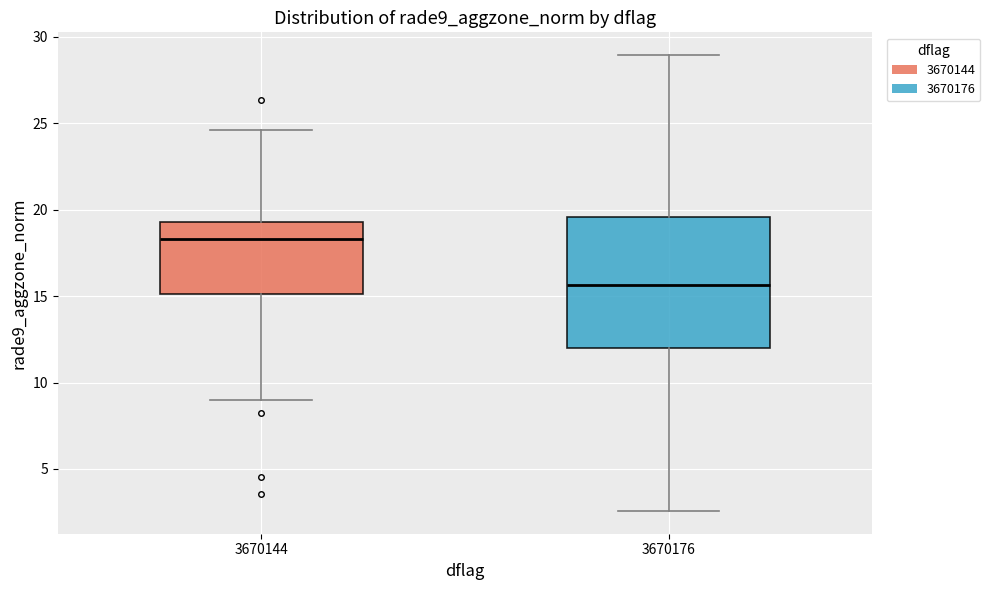

Where is the upper edge of the box at x = 3670176 on the y-axis? The values are not printed on the chart, so give them approximately, as read against the axis.

19.5